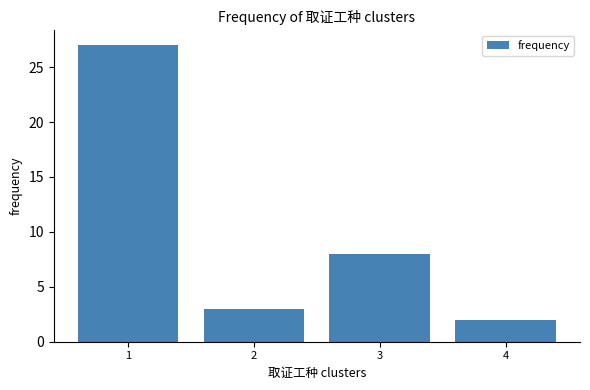

Reading left to right, list all the values displayed in this chart.

1=27	2=3	3=8	4=2